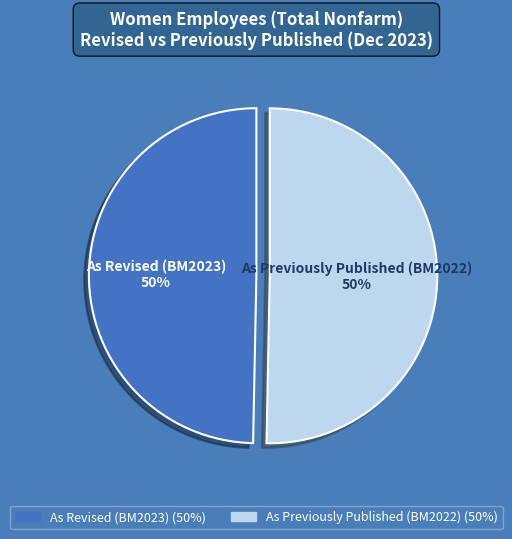

To the nearest percent, what is the combined percentage of As Previously Published (BM2022) and As Revised (BM2023)?

100%